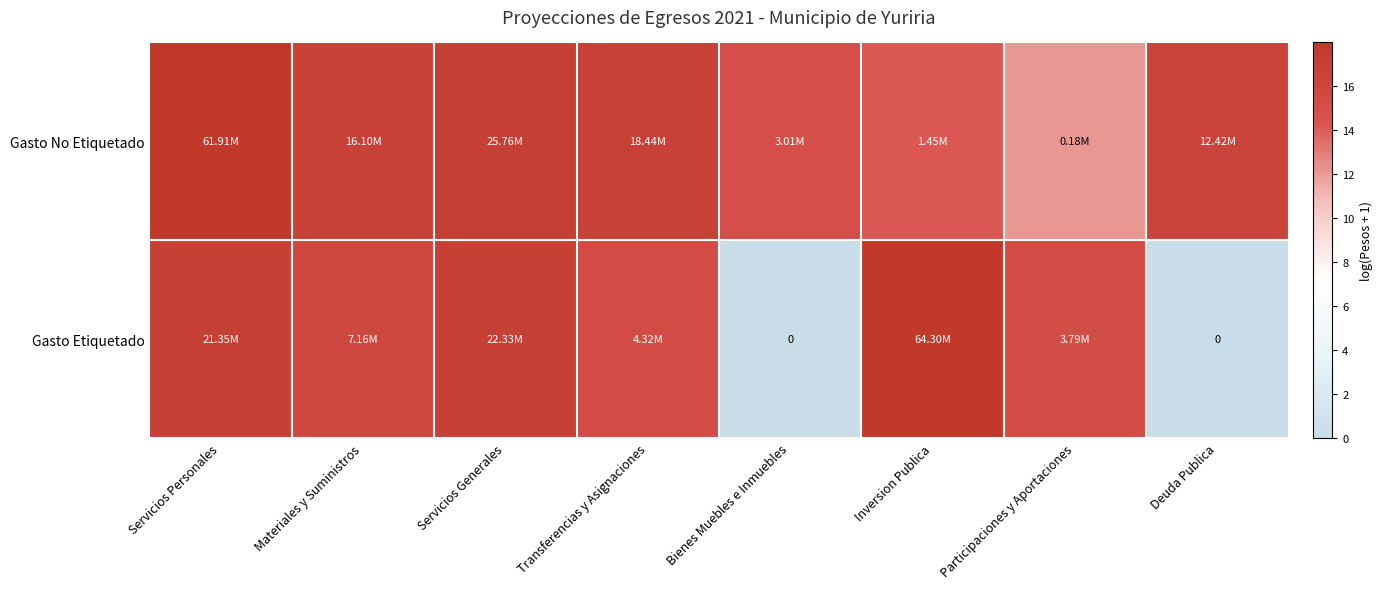

Which has a higher value, Servicios Generales or Transferencias y Asignaciones?

Servicios Generales